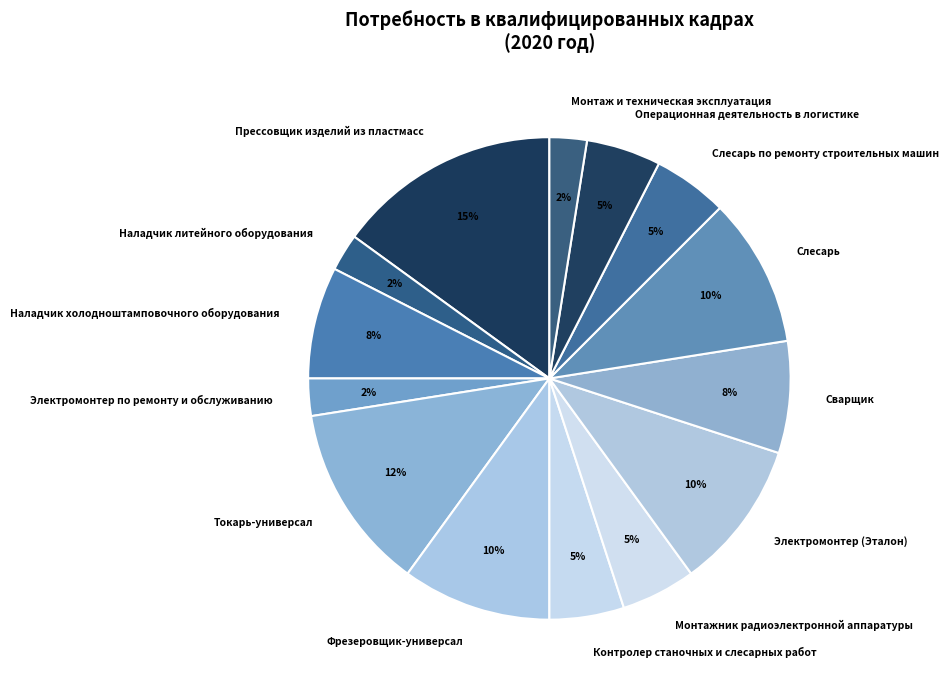

Is Слесарь по ремонту строительных машин the majority of the pie?

No